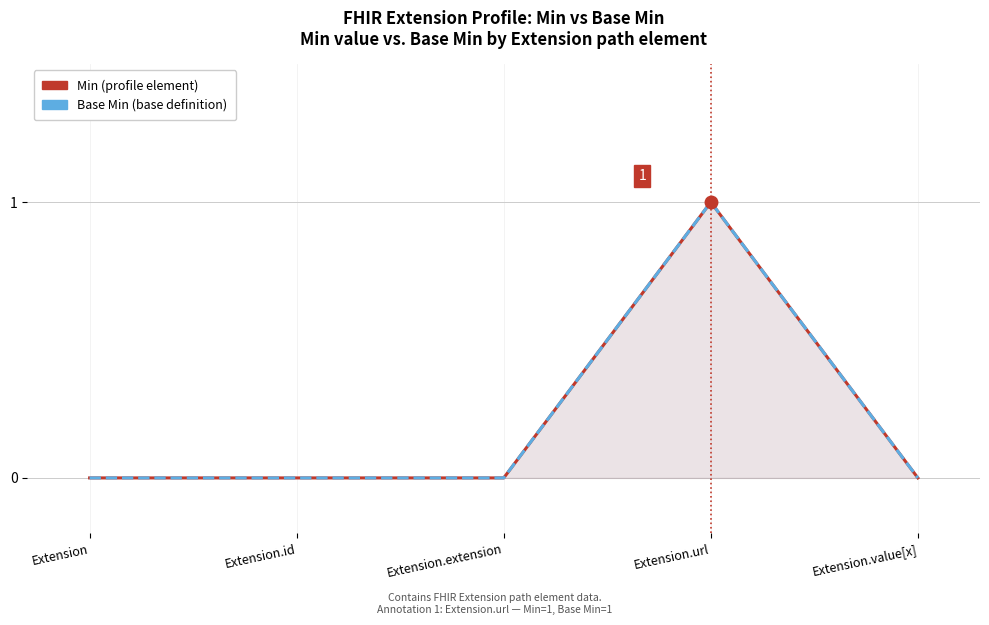

Reading left to right, what are all the values shown in this chart?

Min: 0	0	0	1	0
Base Min: 0	0	0	1	0